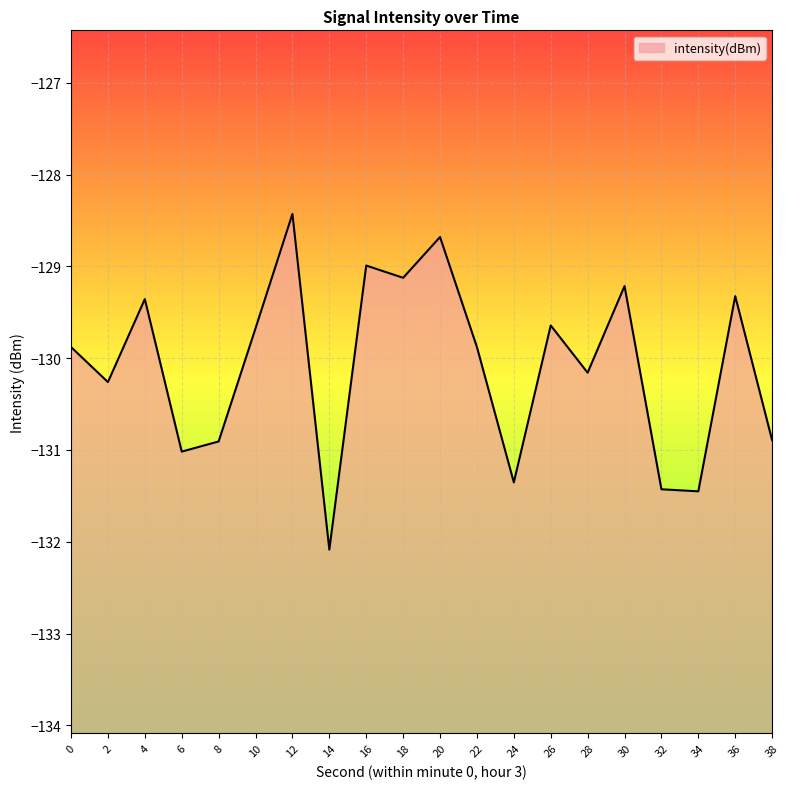

Where is the first local maximum?

4